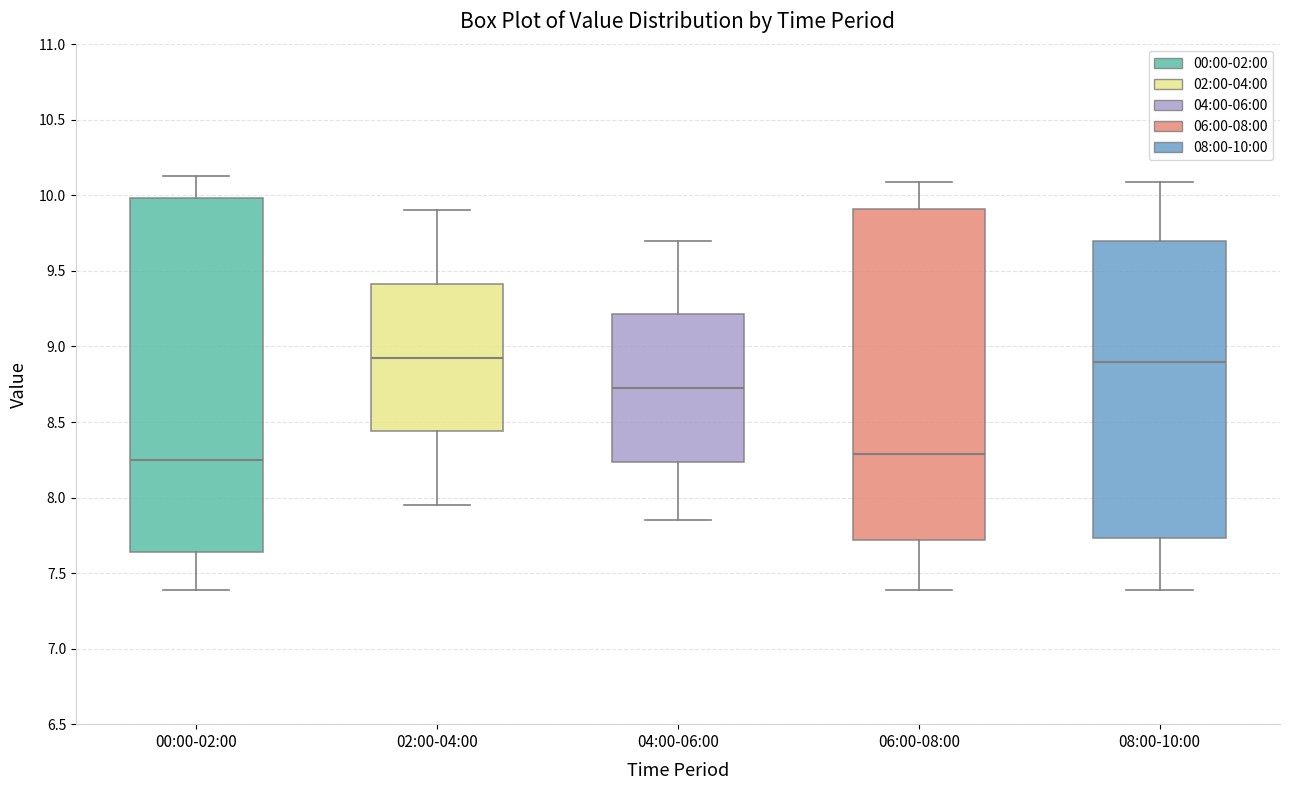

Reading left to right, read every box against the y-axis: the position of its median line, the range the box covers, and the ends of its whiskers. The values are not printed on the chart, so give them approximately, as read against the axis.

00:00-02:00: median 8.25, box 7.65 to 10.00, whiskers 7.40 to 10.15
02:00-04:00: median 8.95, box 8.45 to 9.40, whiskers 7.95 to 9.90
04:00-06:00: median 8.75, box 8.25 to 9.20, whiskers 7.85 to 9.70
06:00-08:00: median 8.30, box 7.70 to 9.90, whiskers 7.40 to 10.10
08:00-10:00: median 8.90, box 7.75 to 9.70, whiskers 7.40 to 10.10